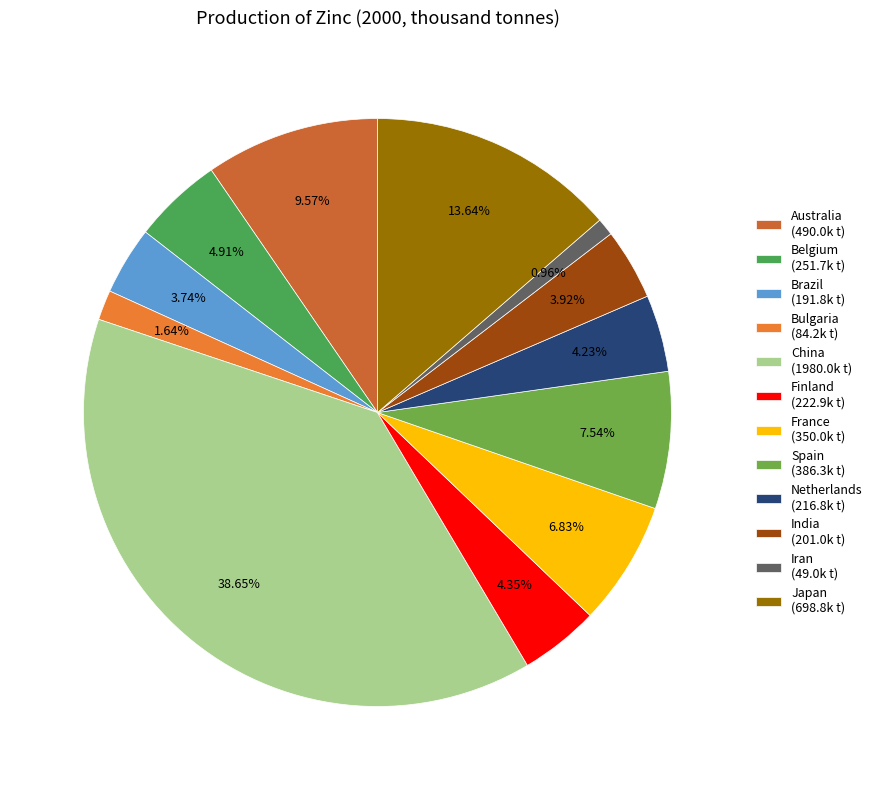

To the nearest percent, what is the difference between the largest and smallest slice percentages?

38%